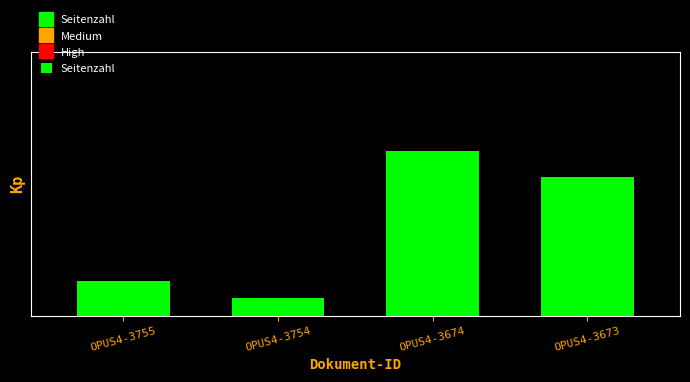

The value at OPUS4-3673 is 16. True or false?

True